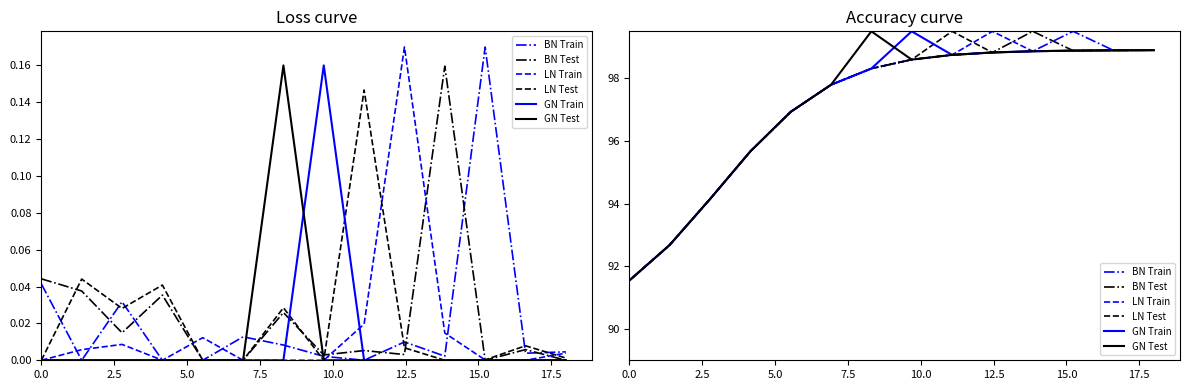

Does the chart have visible grid lines?

No